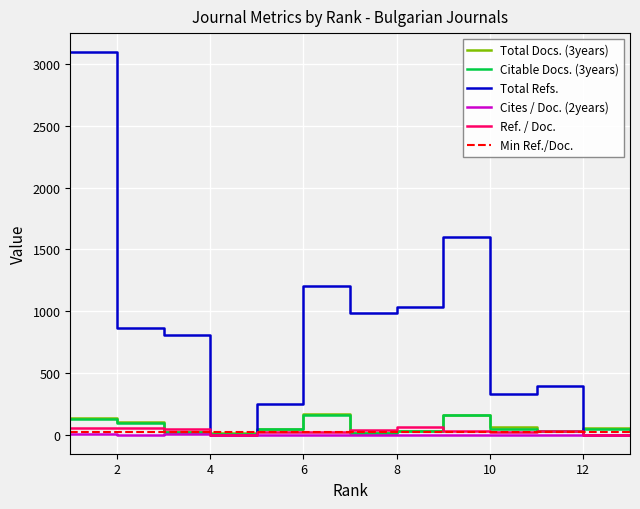

What is the difference between the maximum and minimum values in the Ref. / Doc. series?

64